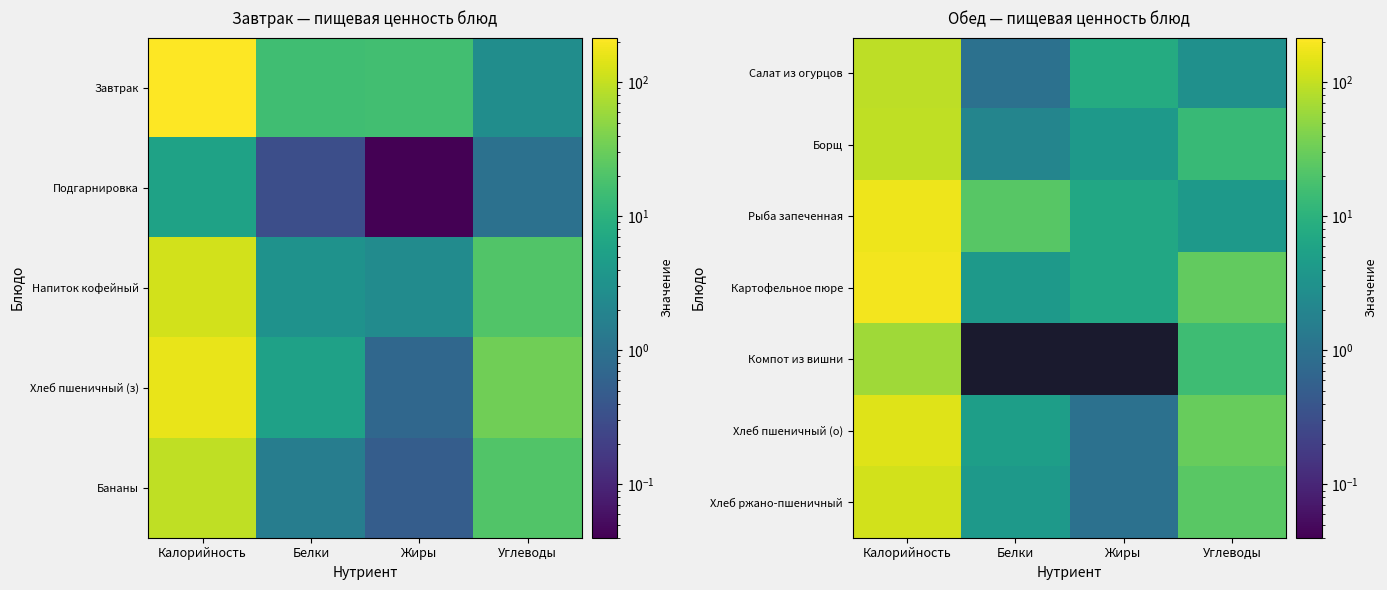

What is the total value across all series at Белки?

39